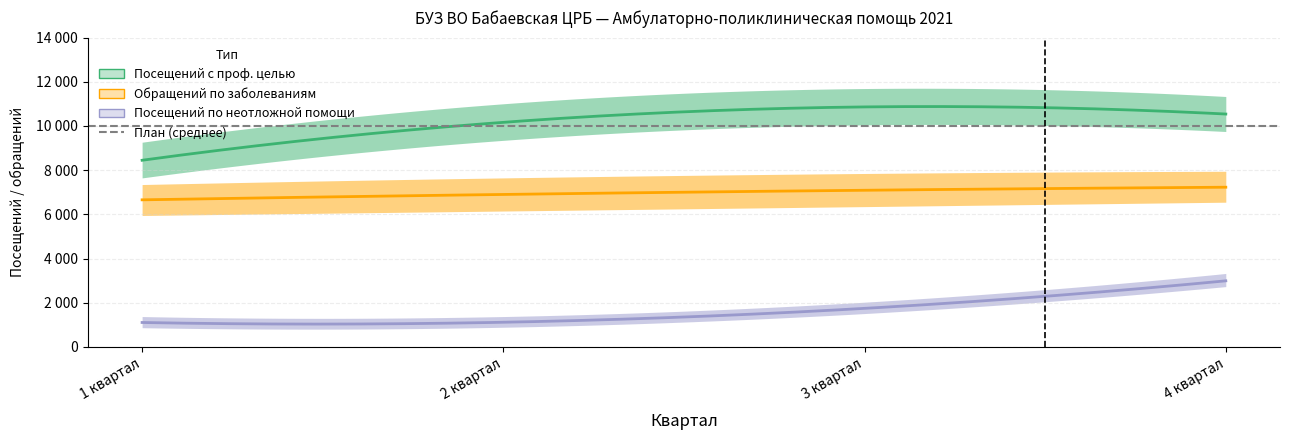

Which has a higher value, 1 квартал or 3 квартал?

3 квартал